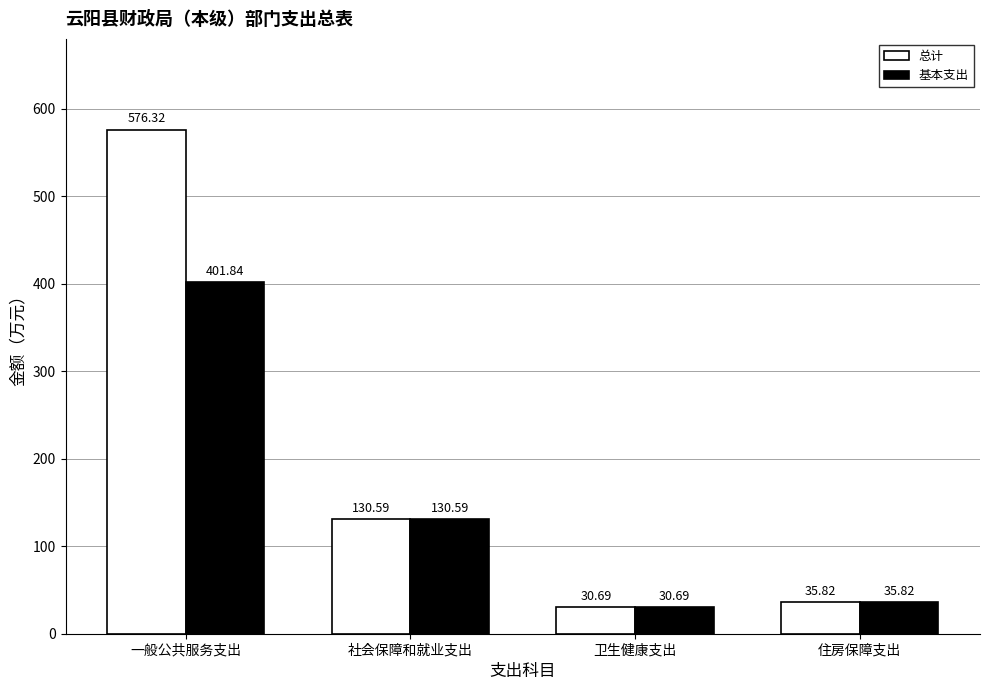

How many bars are there in total?

8